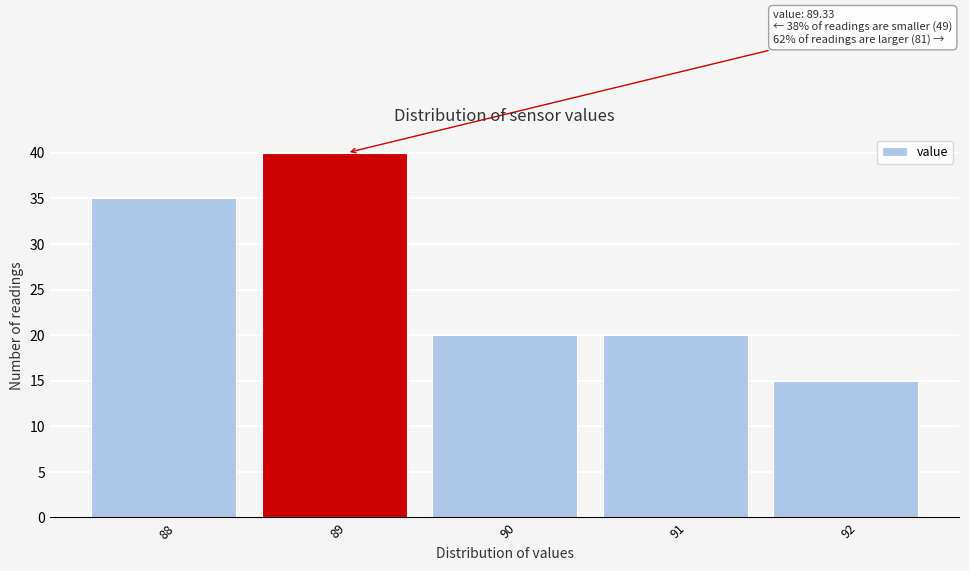

Reading left to right, what are all the values shown in this chart?

88=35	89=40	90=20	91=20	92=15